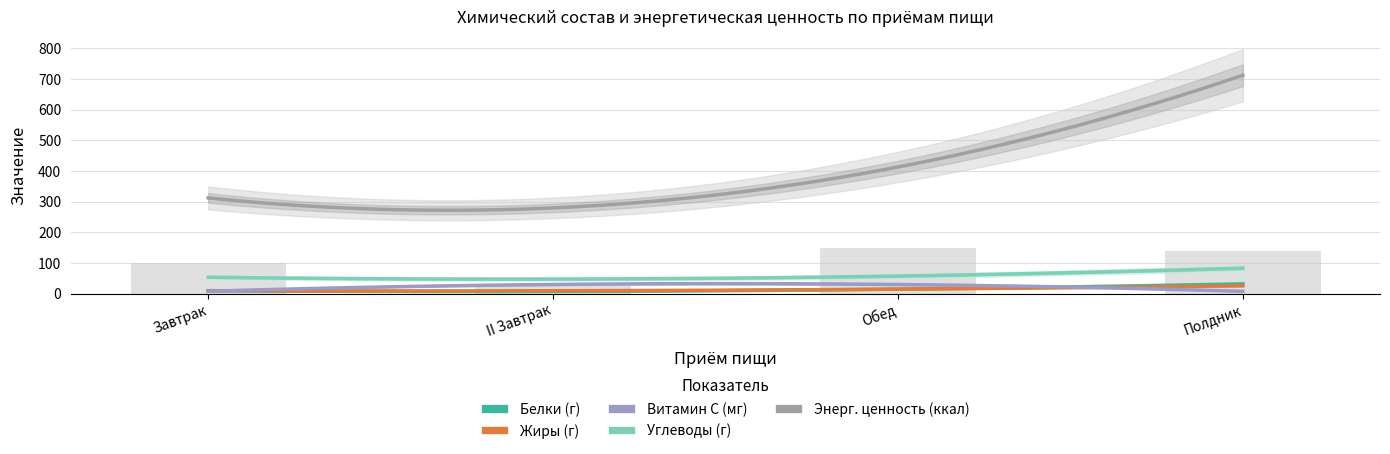

What position from the left is II Завтрак?

2